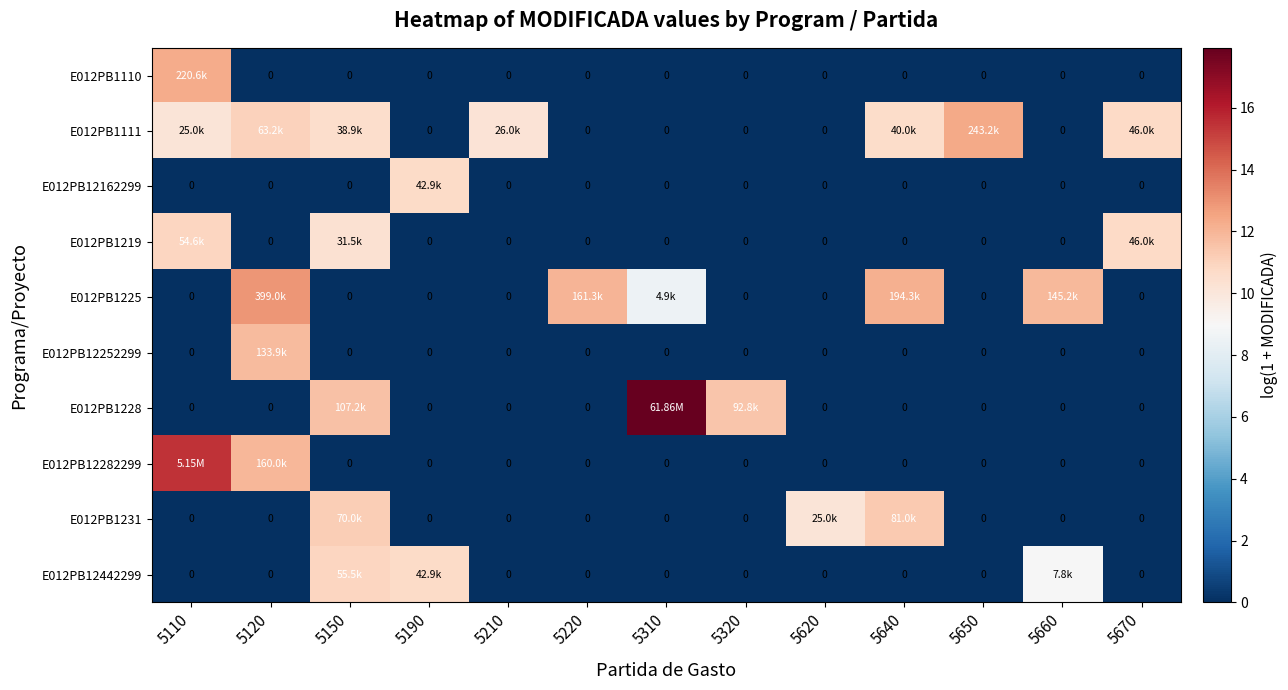

What is the greatest value displayed?

17.9